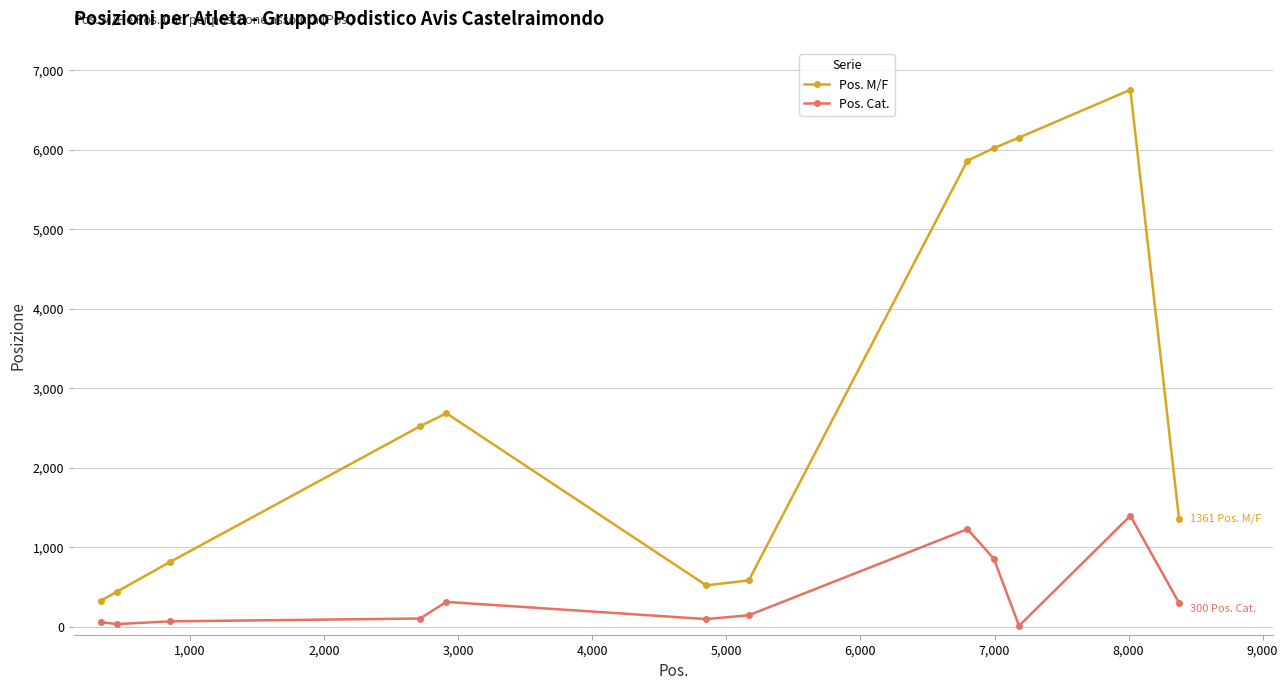

Which series has the largest range (max minus min)?

Pos. M/F